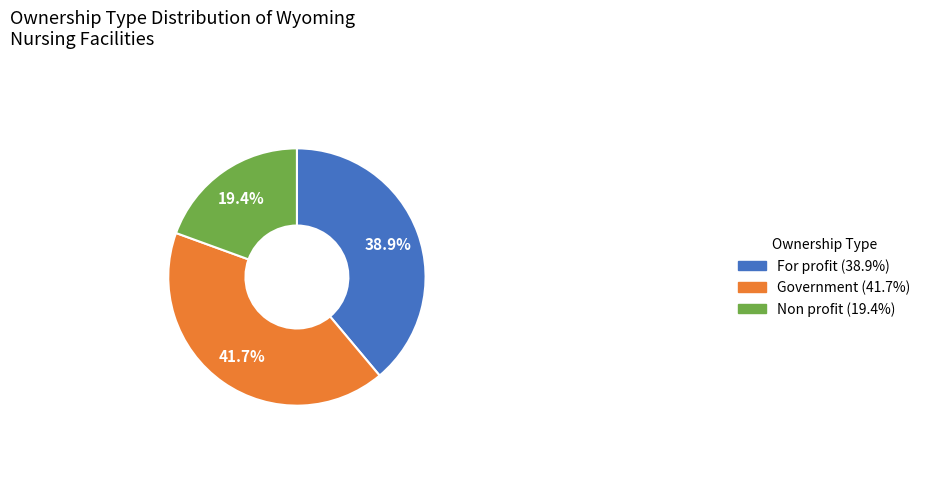

Does Government account for over 50% of the chart?

No